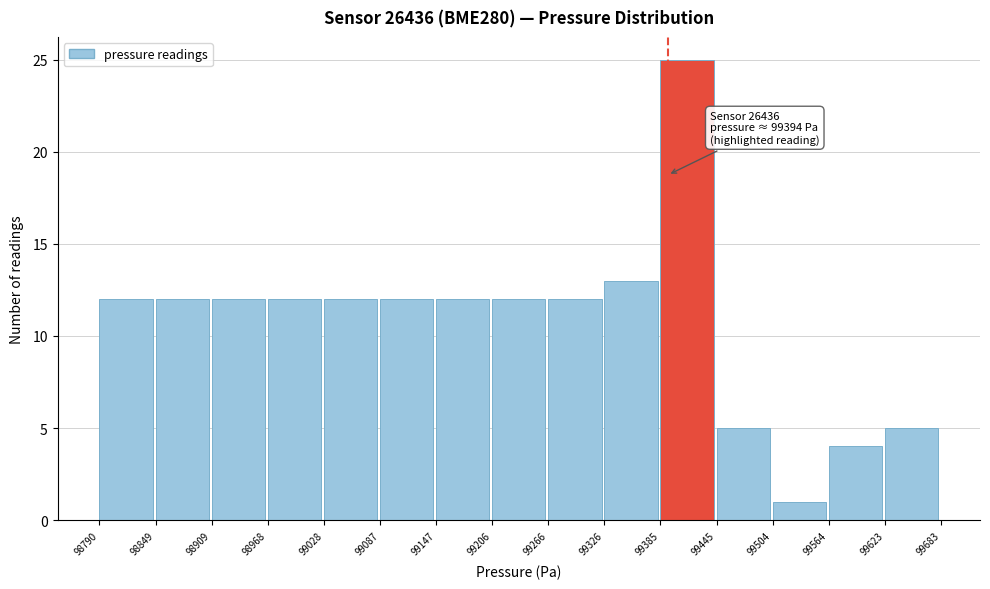

Which range on the x-axis has the tallest bar?

99385 to 99445